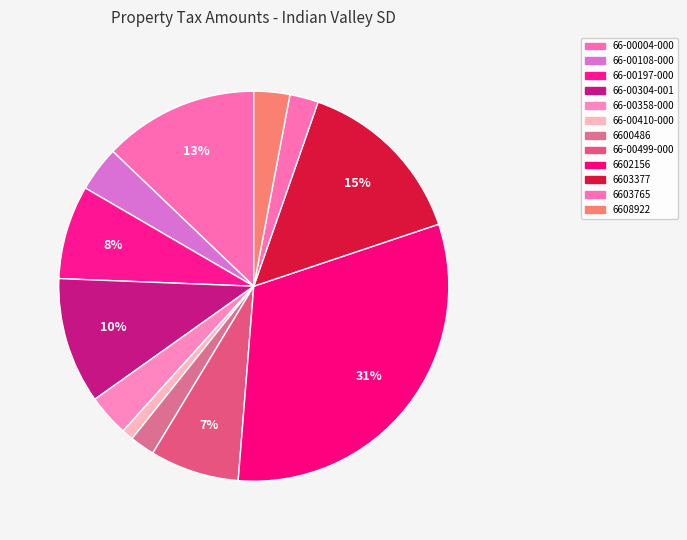

Which slice is the smallest?

66-00410-000